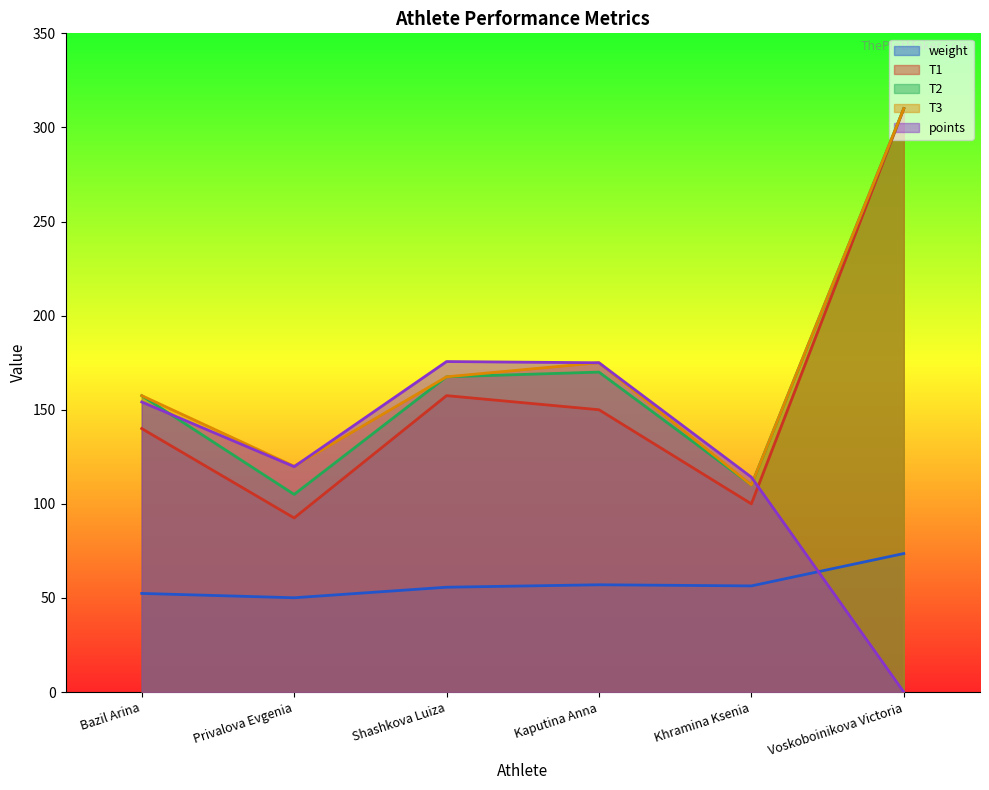

At how many categories does at least one series exceed 210?

1